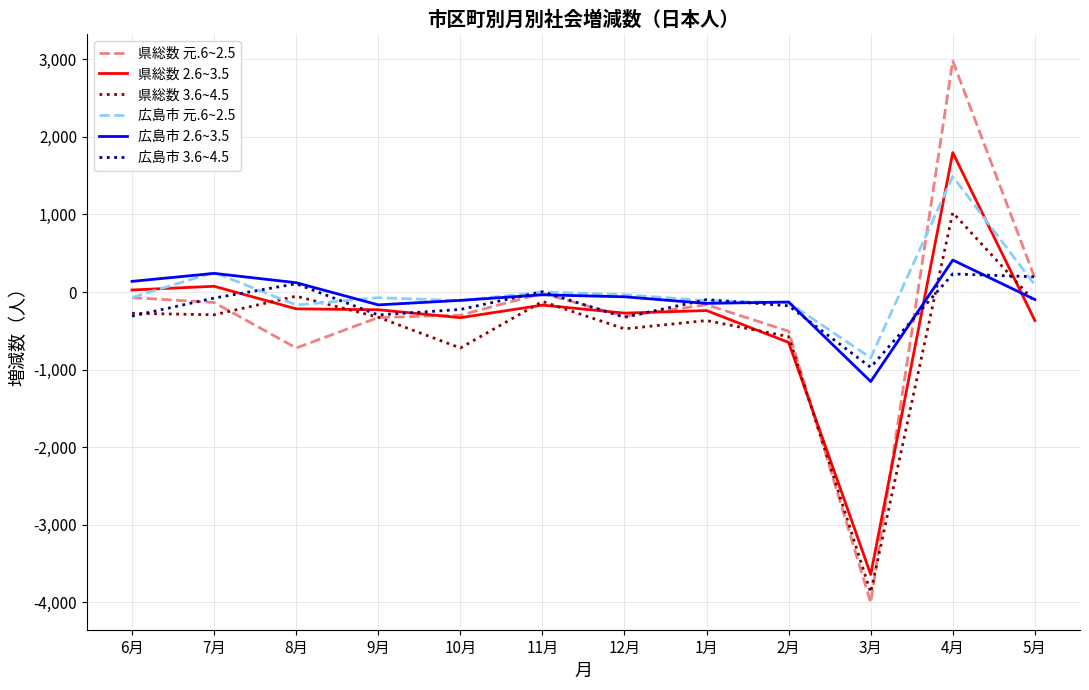

Between 9月 and 2月, which series saw the biggest shift?

県総数 2.6~3.5